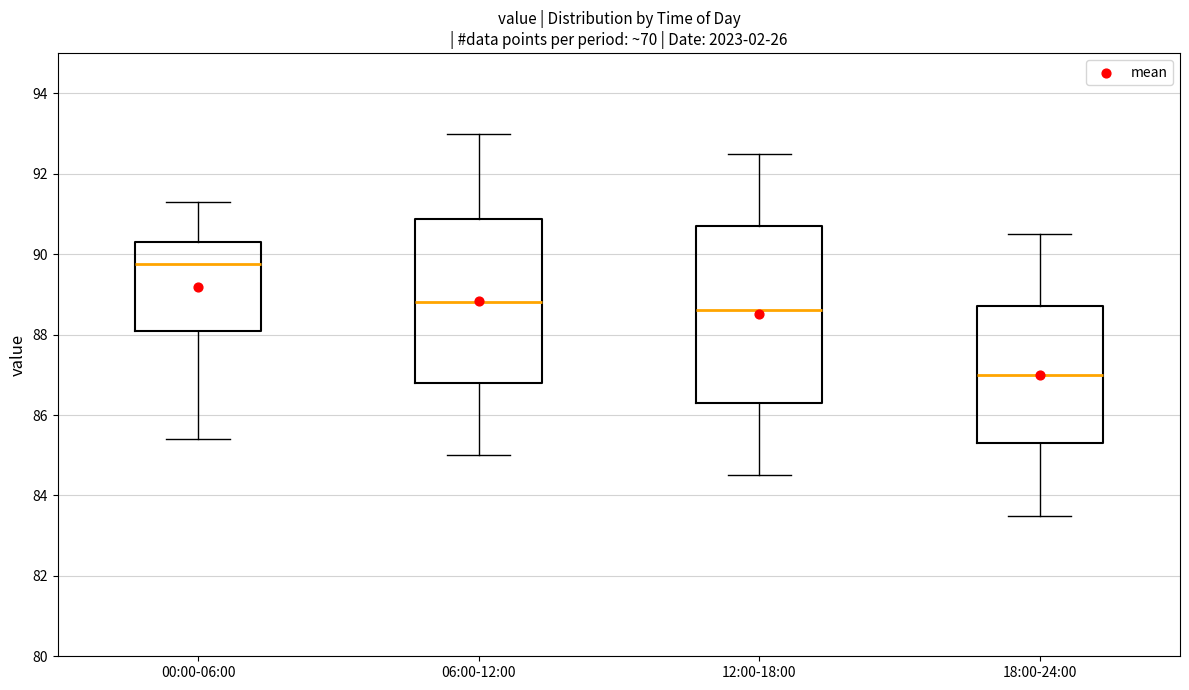

Which box has the lowest median line?

18:00-24:00